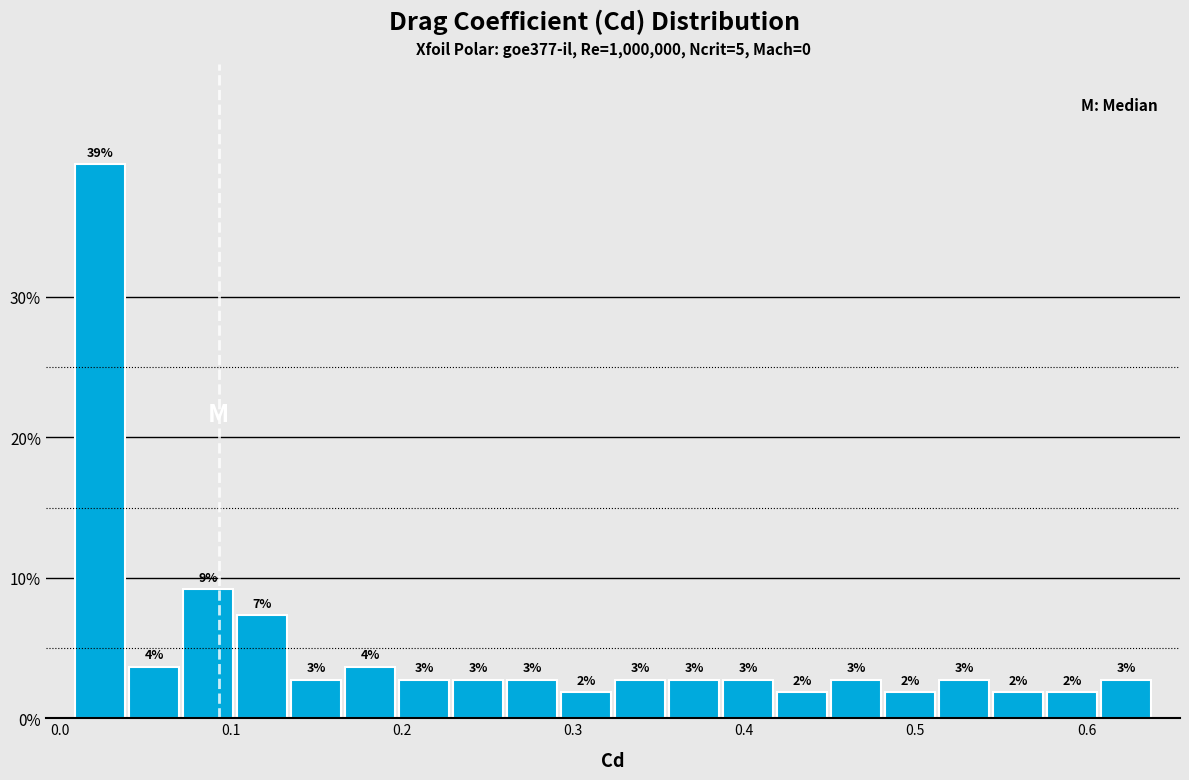

Around what value on the x-axis is the tallest bar? Give the approximate position of its centre, as read against the axis.

0.02